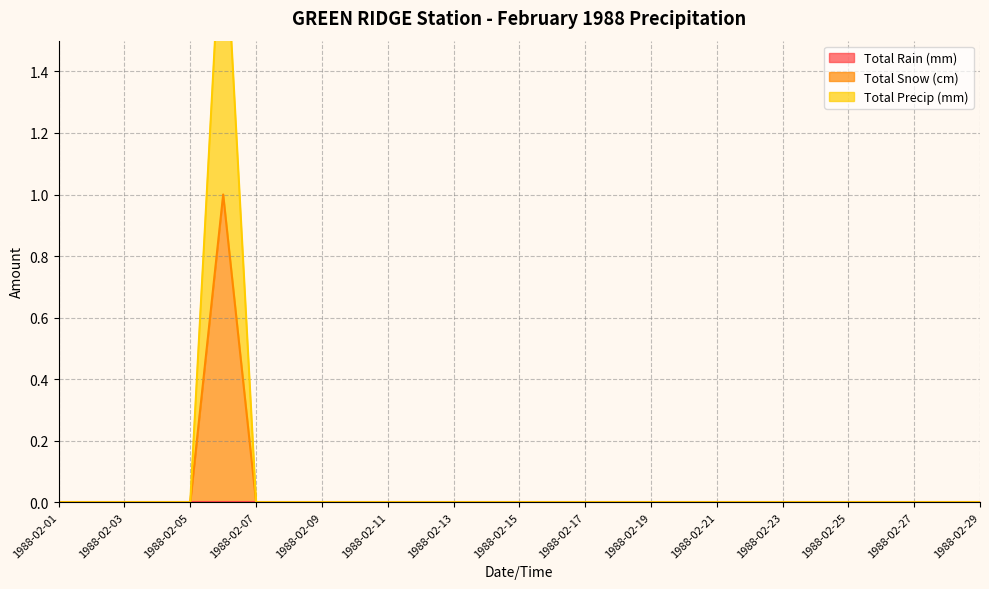

Count the Total Precip (mm) values in the range 0 to 1.

28